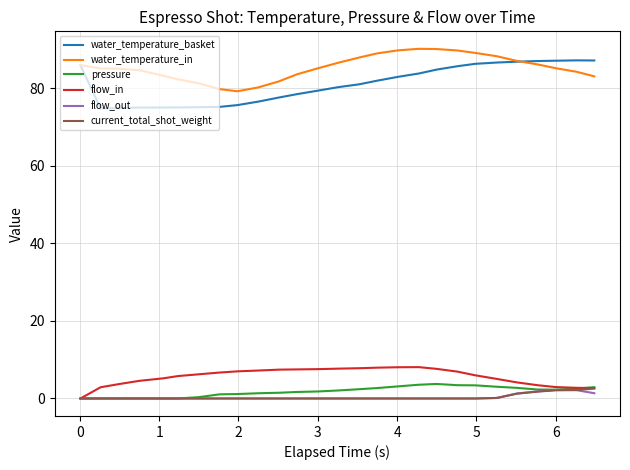

What is the highest value of the flow_out series?

2.2